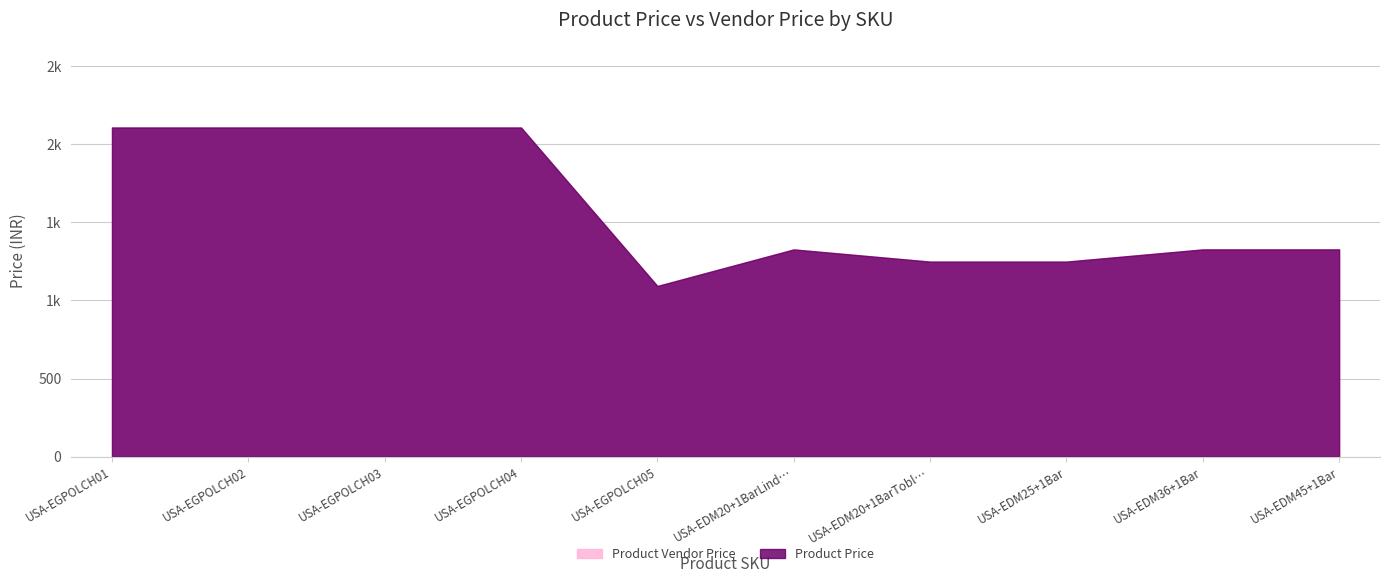

Reading left to right, what are all the values shown in this chart?

Product Price: USA-EGPOLCH01=2106	USA-EGPOLCH02=2106	USA-EGPOLCH03=2106	USA-EGPOLCH04=2106	USA-EGPOLCH05=1092	USA-EDM20+1BarLindt=1326	USA-EDM20+1BarToblerone=1248	USA-EDM25+1Bar=1248	USA-EDM36+1Bar=1326	USA-EDM45+1Bar=1326
Product Vendor Price: USA-EGPOLCH01=2106	USA-EGPOLCH02=2106	USA-EGPOLCH03=2106	USA-EGPOLCH04=2106	USA-EGPOLCH05=1092	USA-EDM20+1BarLindt=1326	USA-EDM20+1BarToblerone=1248	USA-EDM25+1Bar=1248	USA-EDM36+1Bar=1326	USA-EDM45+1Bar=1326